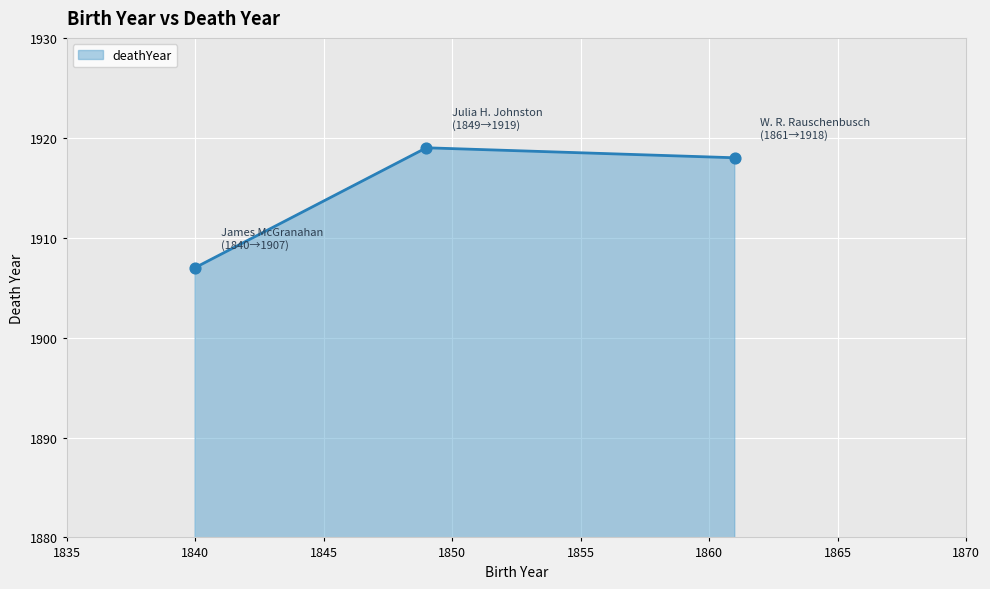

What is the sum of all values?

5744